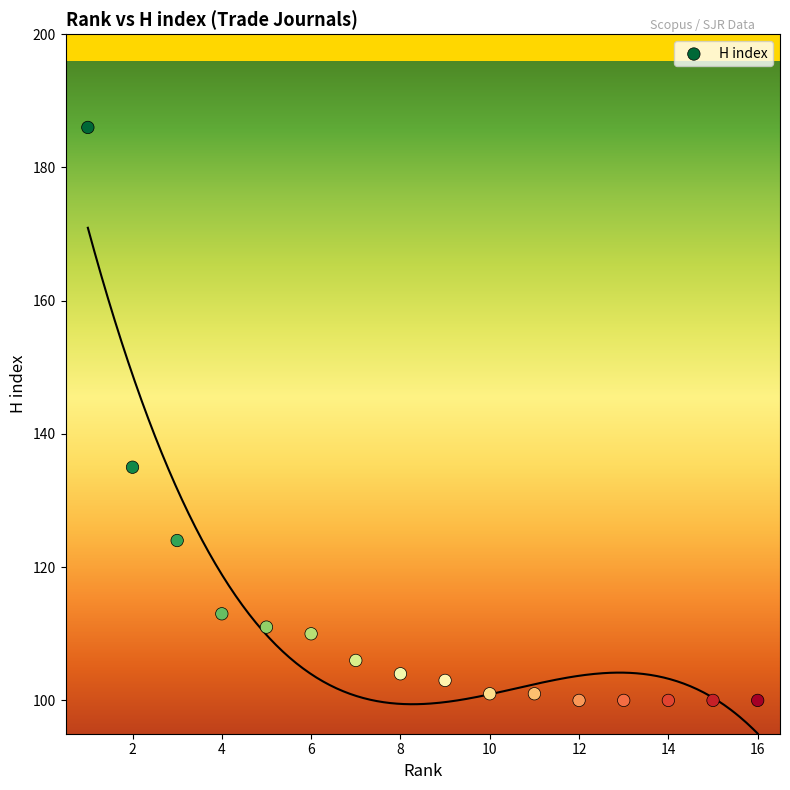

What is the range of X values (max minus min)?

15